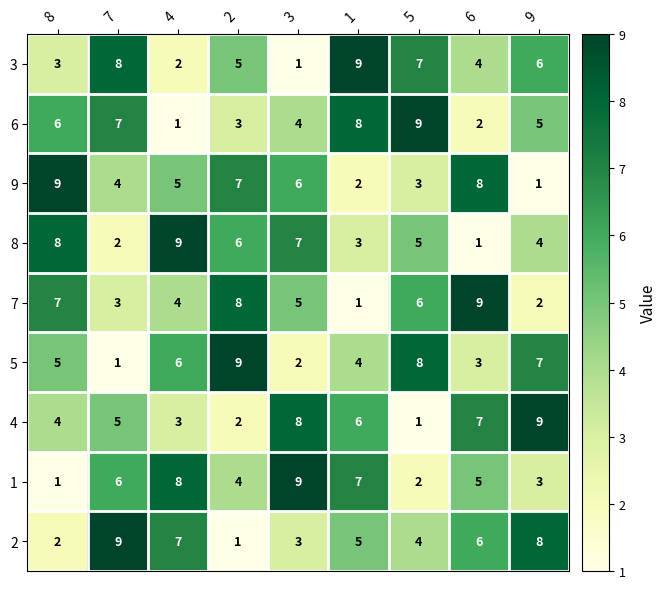

What is the difference between the maximum and minimum values in the 2 series?

8